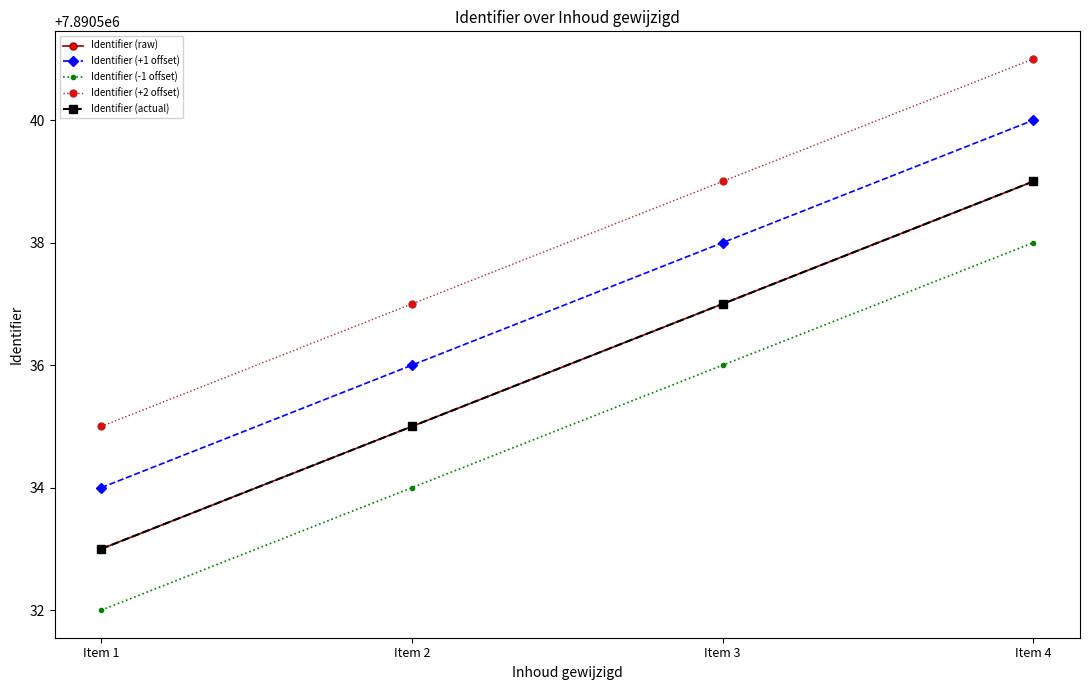

What is the value of the Identifier (-1 offset) point at the 1st from the left?

7890532